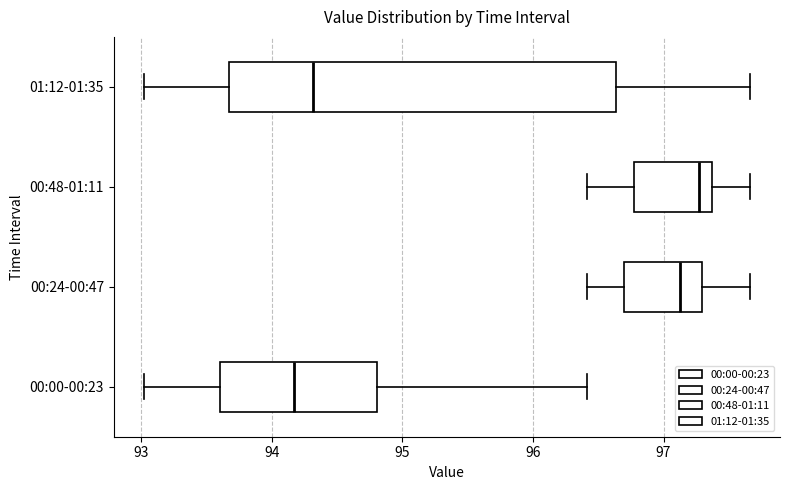

Reading bottom to top, transcribe this box plot: for each box, give where its median line is, the range the box spans, and where its two whiskers end, as read against the x-axis. The values are not printed on the chart, so give them approximately, as read against the axis.

00:00-00:23: median 94.2, box 93.6 to 94.8, whiskers 93.0 to 96.4
00:24-00:47: median 97.1, box 96.7 to 97.3, whiskers 96.4 to 97.7
00:48-01:11: median 97.3, box 96.8 to 97.4, whiskers 96.4 to 97.7
01:12-01:35: median 94.3, box 93.7 to 96.6, whiskers 93.0 to 97.7